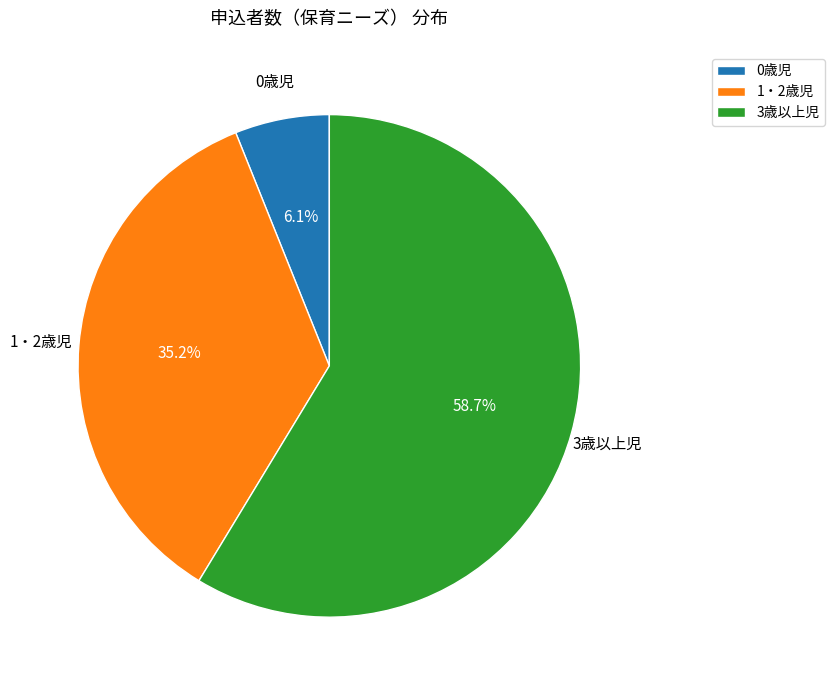

Is there a majority slice in this chart?

Yes